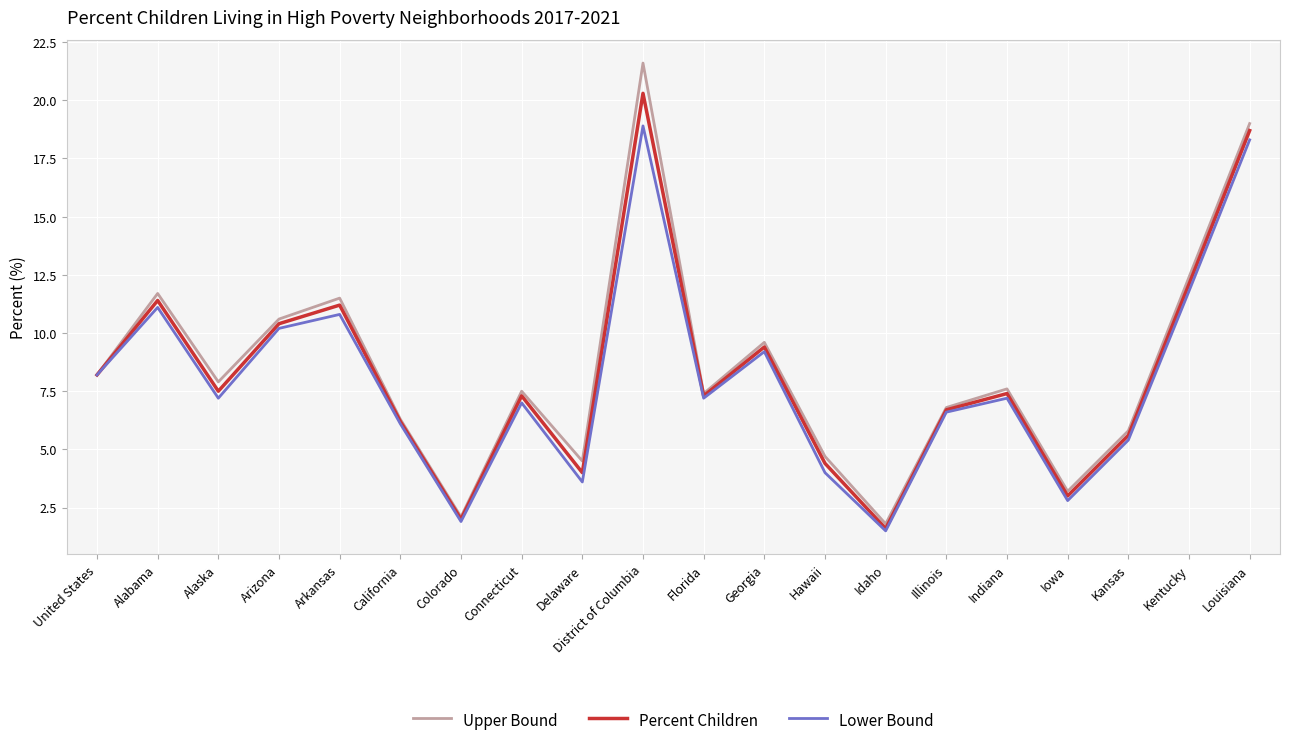

What position from the right is Florida?

10